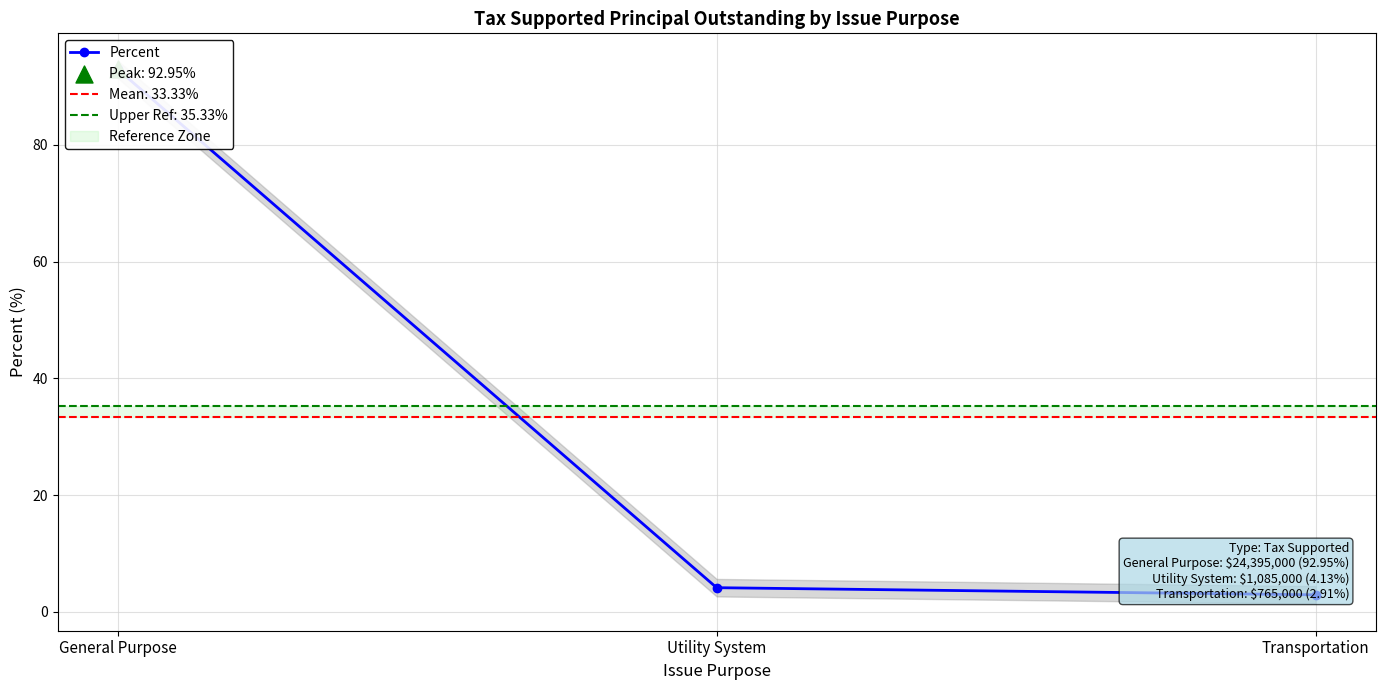

Approximately how many times larger is the value at General Purpose compared to Transportation?

31.9